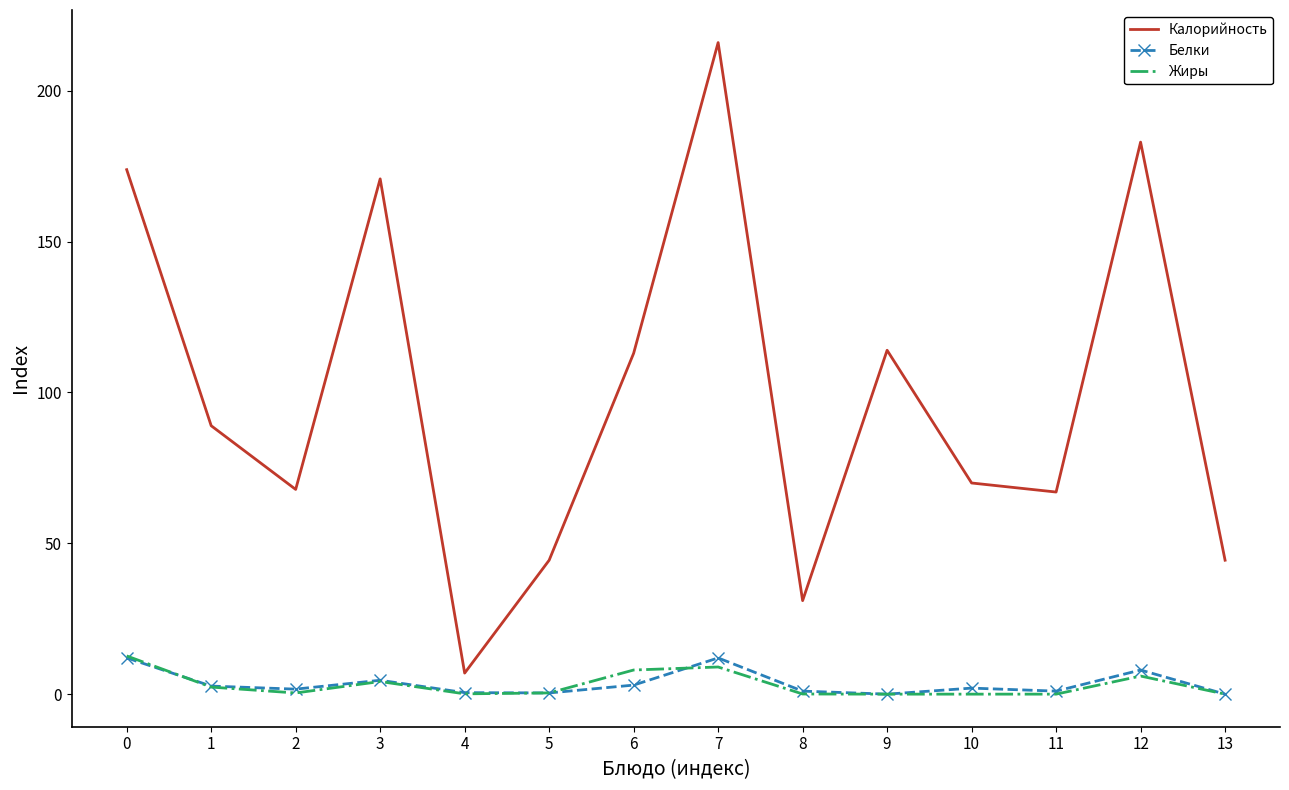

What is the total value across all series at 7?

237.0